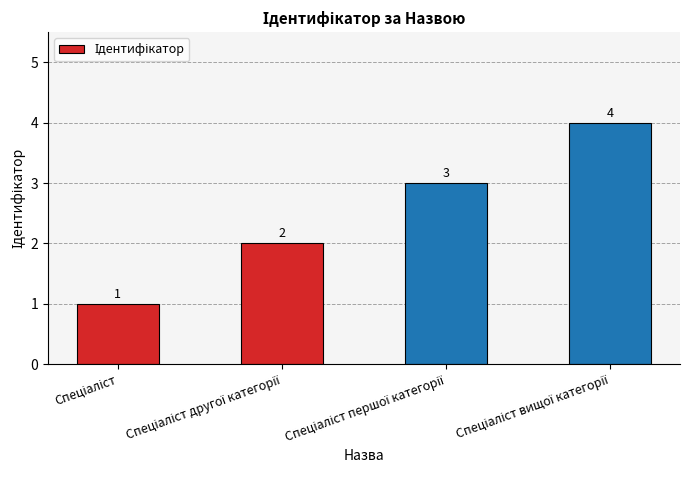

How many data points are less than 3?

2